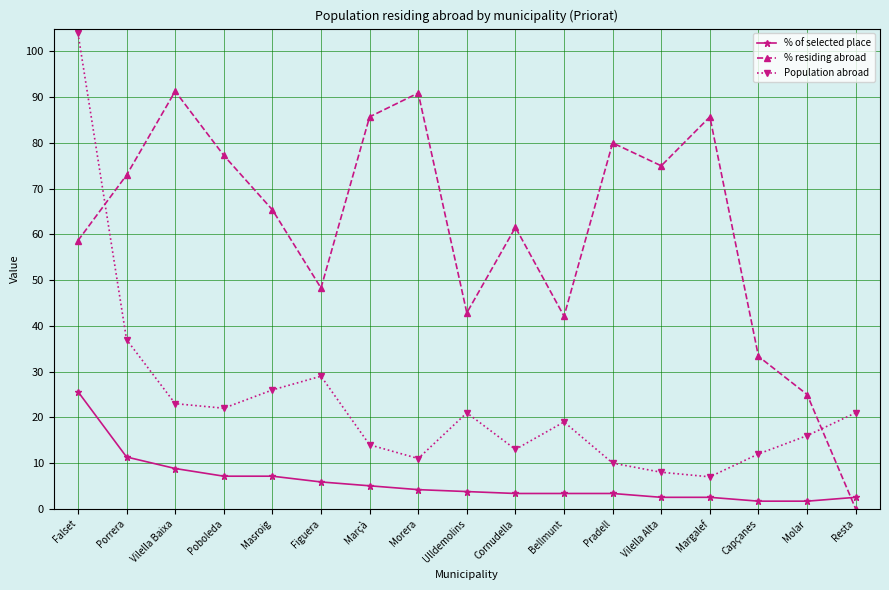

Where is the first local maximum for % residing abroad?

Vilella Baixa